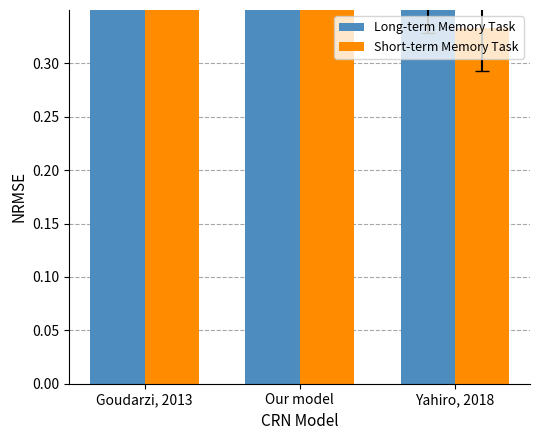

Rank the series by their average value, from highest to lowest.

Long-term Memory Task, Short-term Memory Task